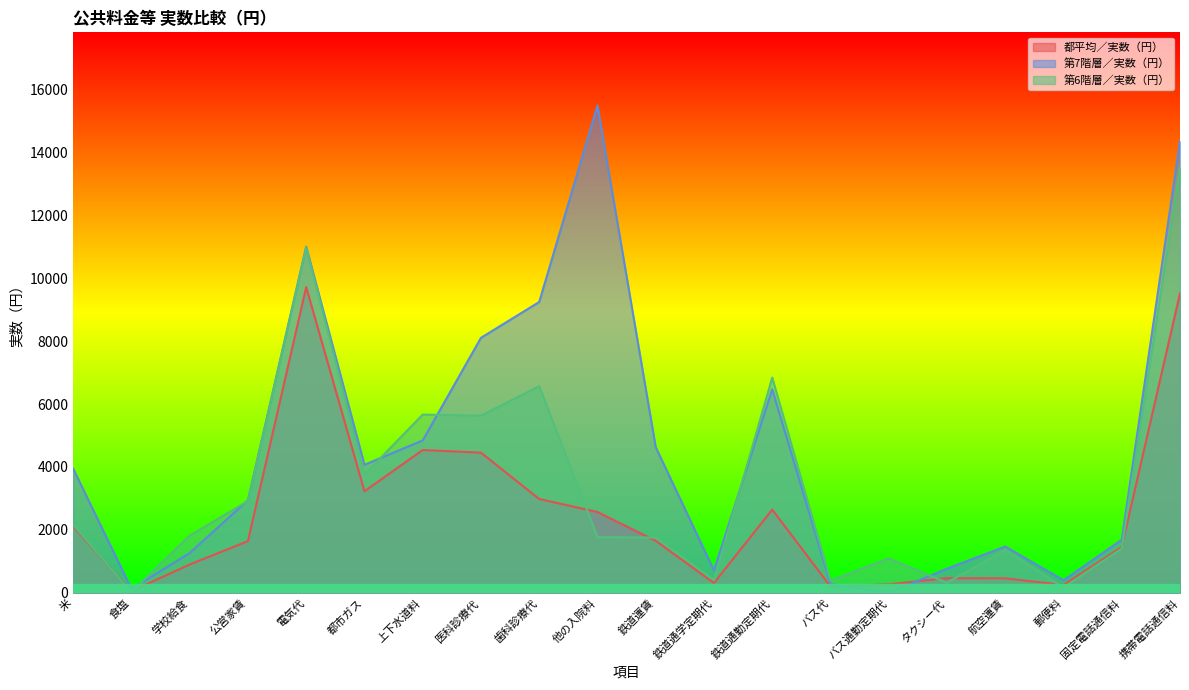

Does the chart display data point markers on the line(s)?

No